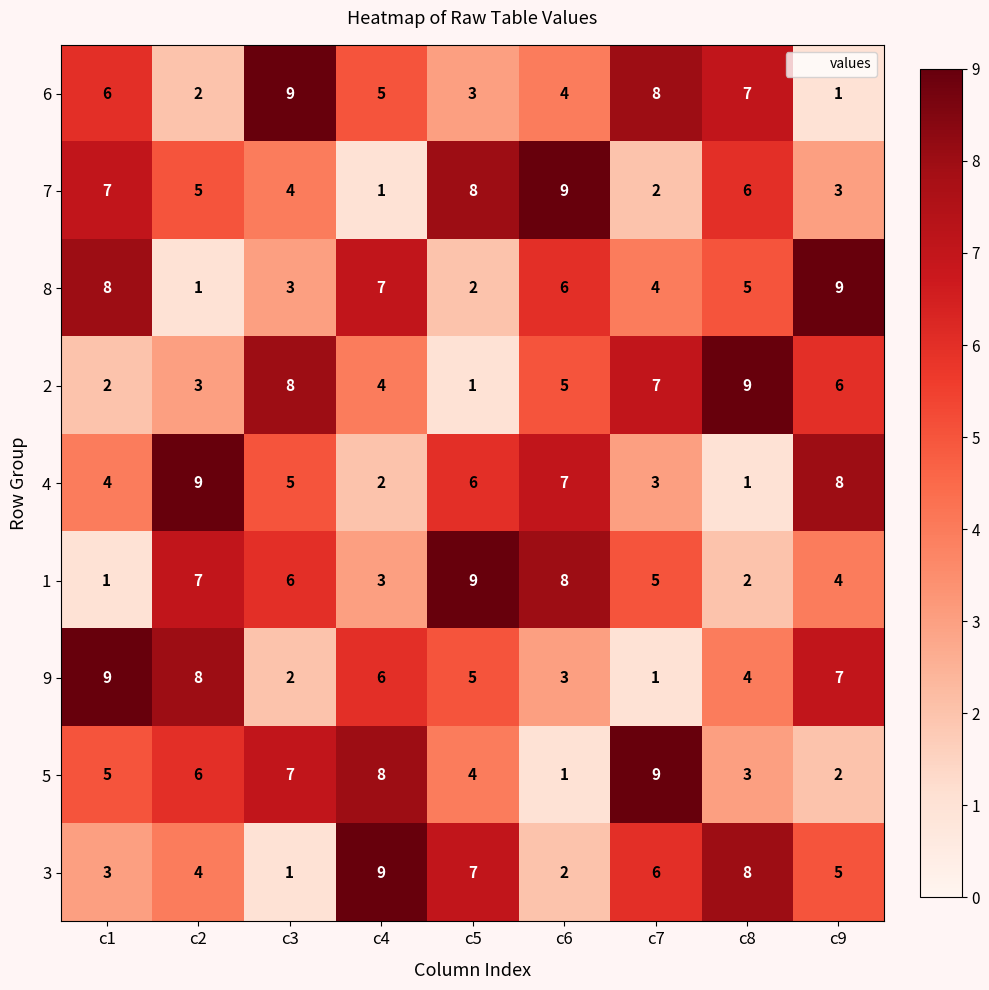

What is the difference between the highest and lowest values at c9?

8